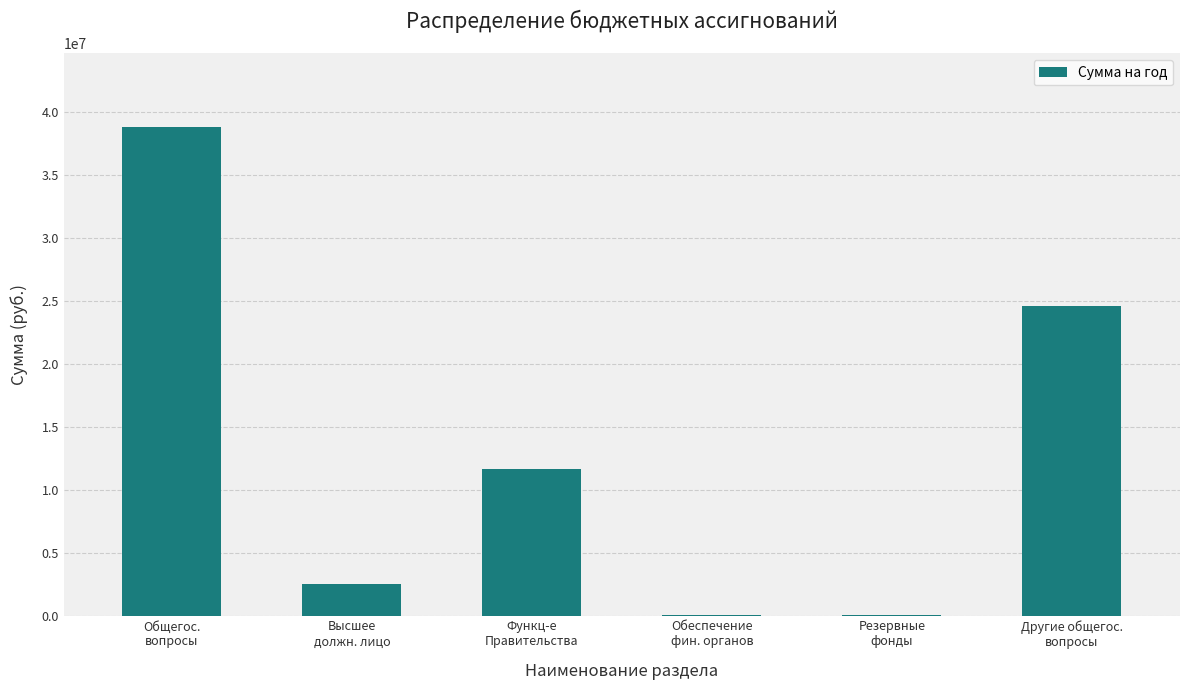

The chart shows a value of 50000.0 at Резервные
фонды. True or false?

True